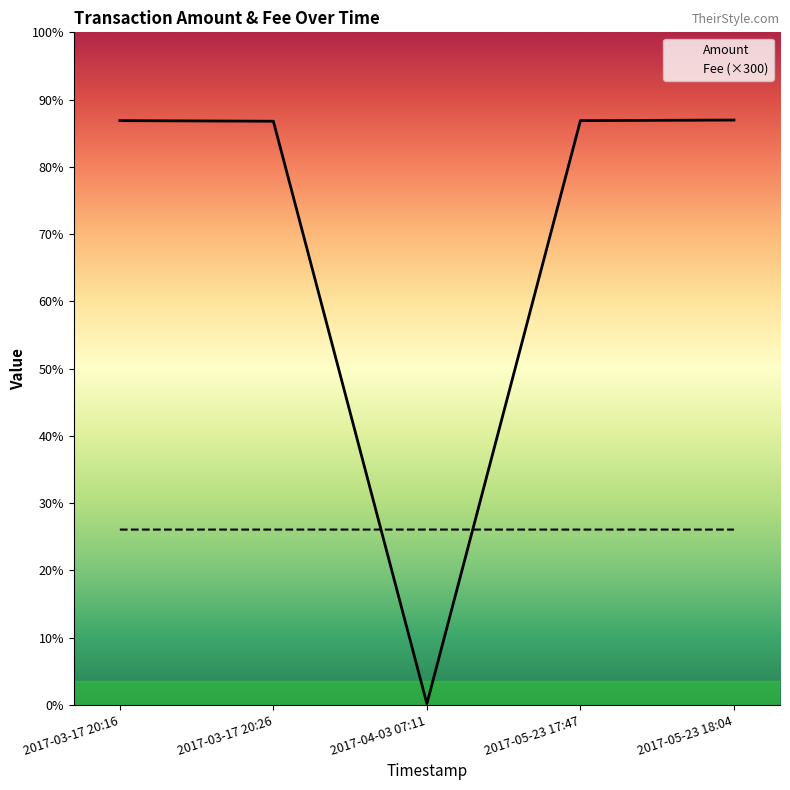

At which category does Fee (×300) reach its first local peak?

2017-04-03 07:11